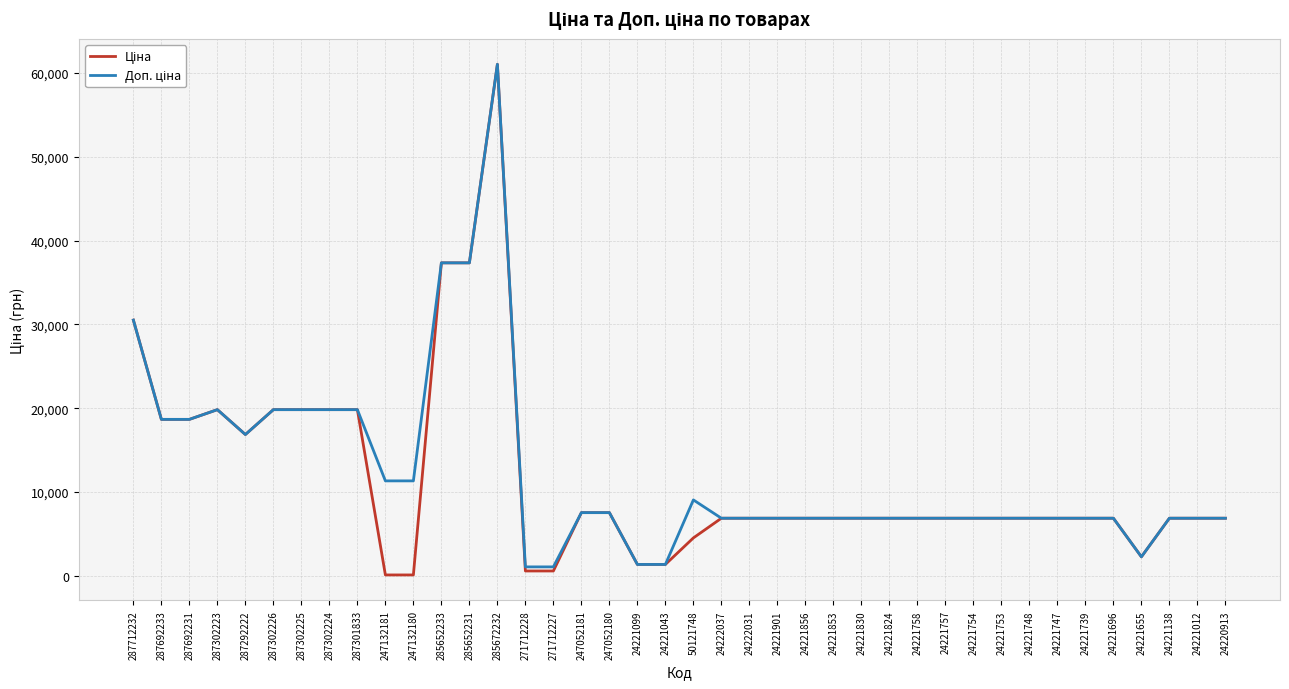

At which category does the chart reach its peak across all series?

285672232